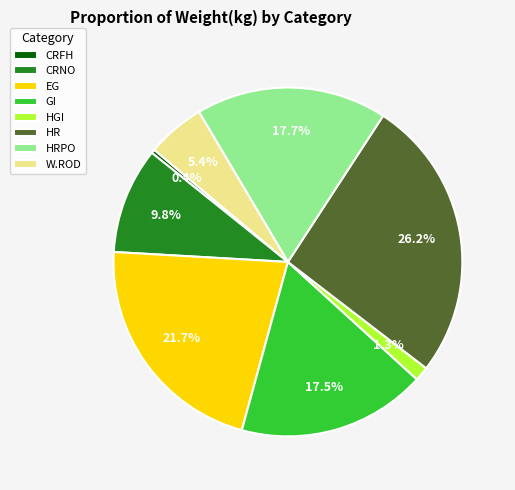

Does any single category account for the majority?

No